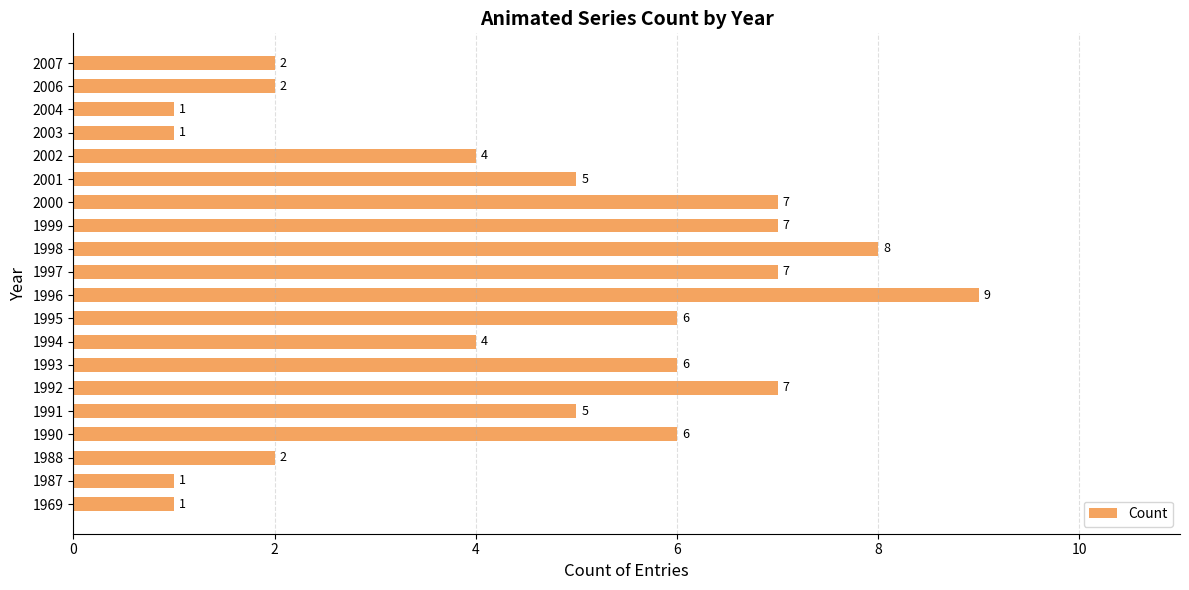

Reading bottom to top, transcribe all the data shown in this chart.

1969=1	1987=1	1988=2	1990=6	1991=5	1992=7	1993=6	1994=4	1995=6	1996=9	1997=7	1998=8	1999=7	2000=7	2001=5	2002=4	2003=1	2004=1	2006=2	2007=2